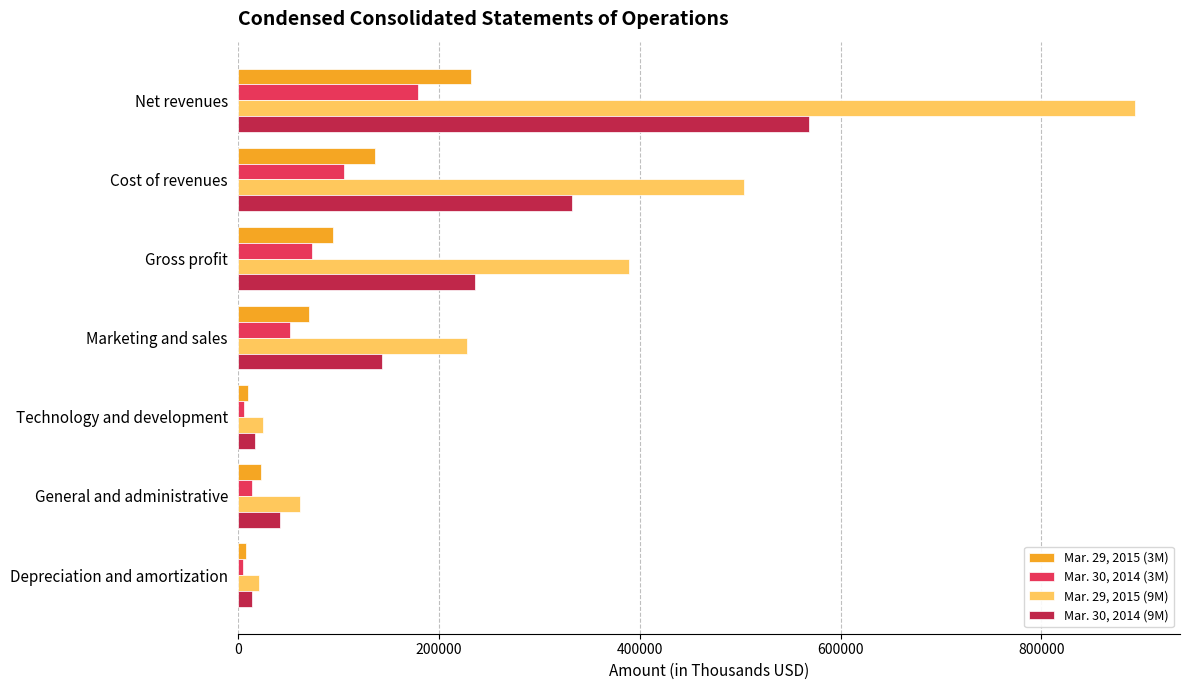

List the series in order of their peak value, highest first.

Mar. 29, 2015 (9M), Mar. 30, 2014 (9M), Mar. 29, 2015 (3M), Mar. 30, 2014 (3M)